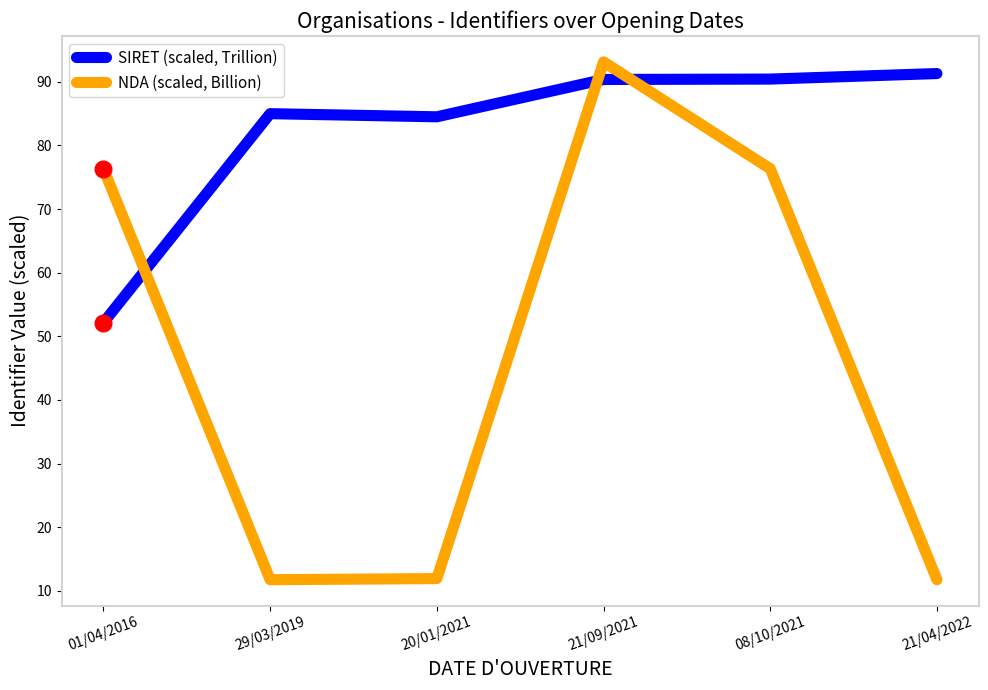

What is the difference between the maximum and second lowest values in the NDA (scaled, Billion) series?

81.4